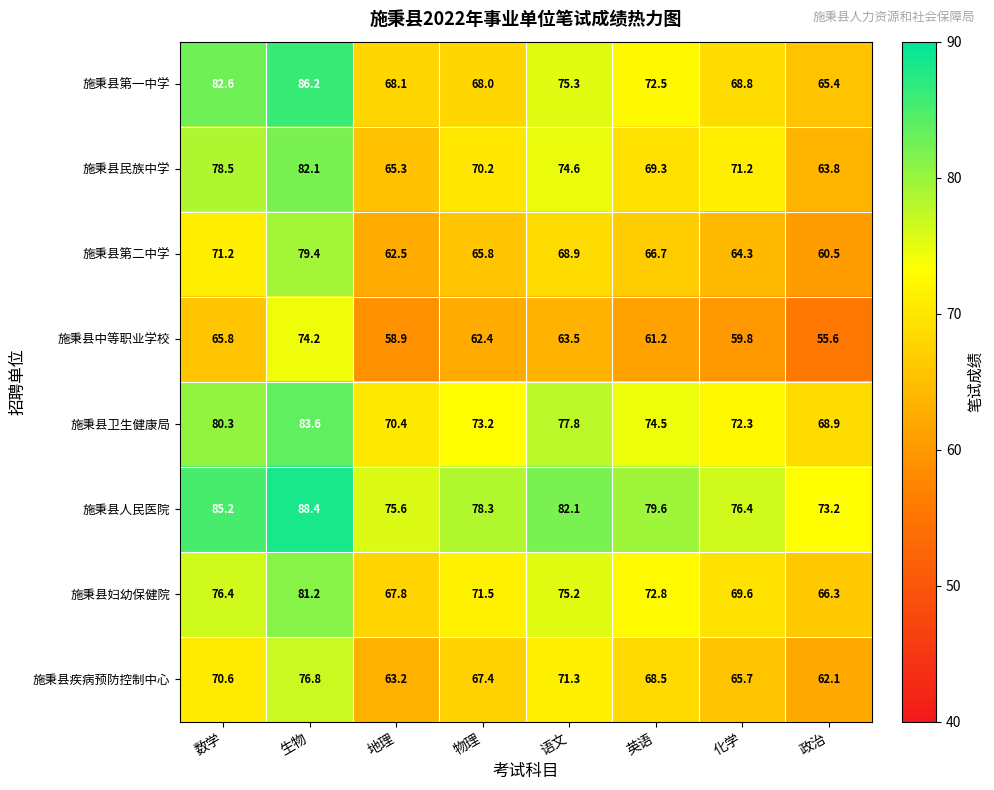

How many data points in 施秉县疾病预防控制中心 are above 68?

4